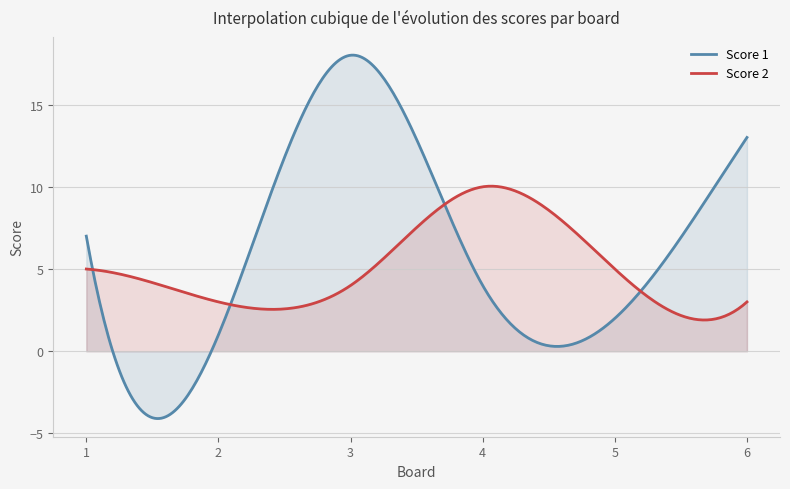

What is the sum of the Score 1 values at 2 and 6?

14